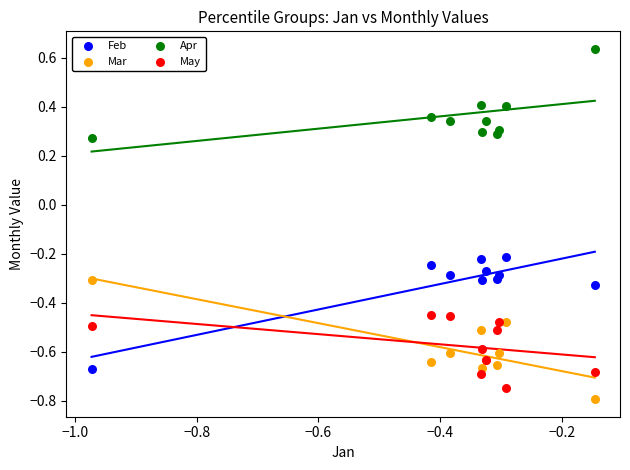

Which series reaches the minimum Y coordinate?

Mar